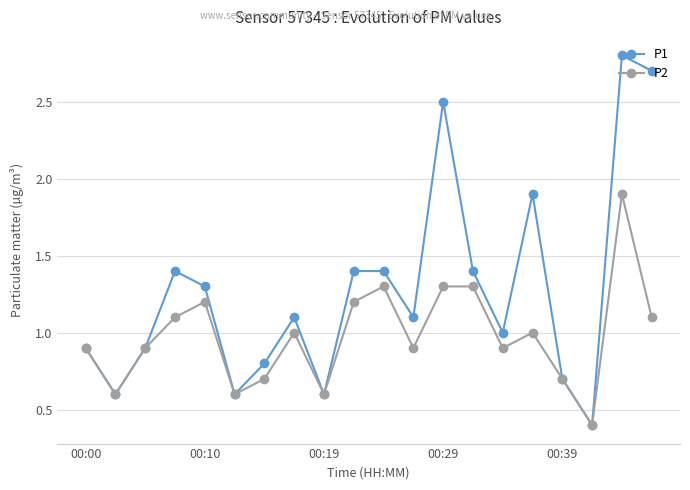

How many interior local valleys does the P2 series have?

6